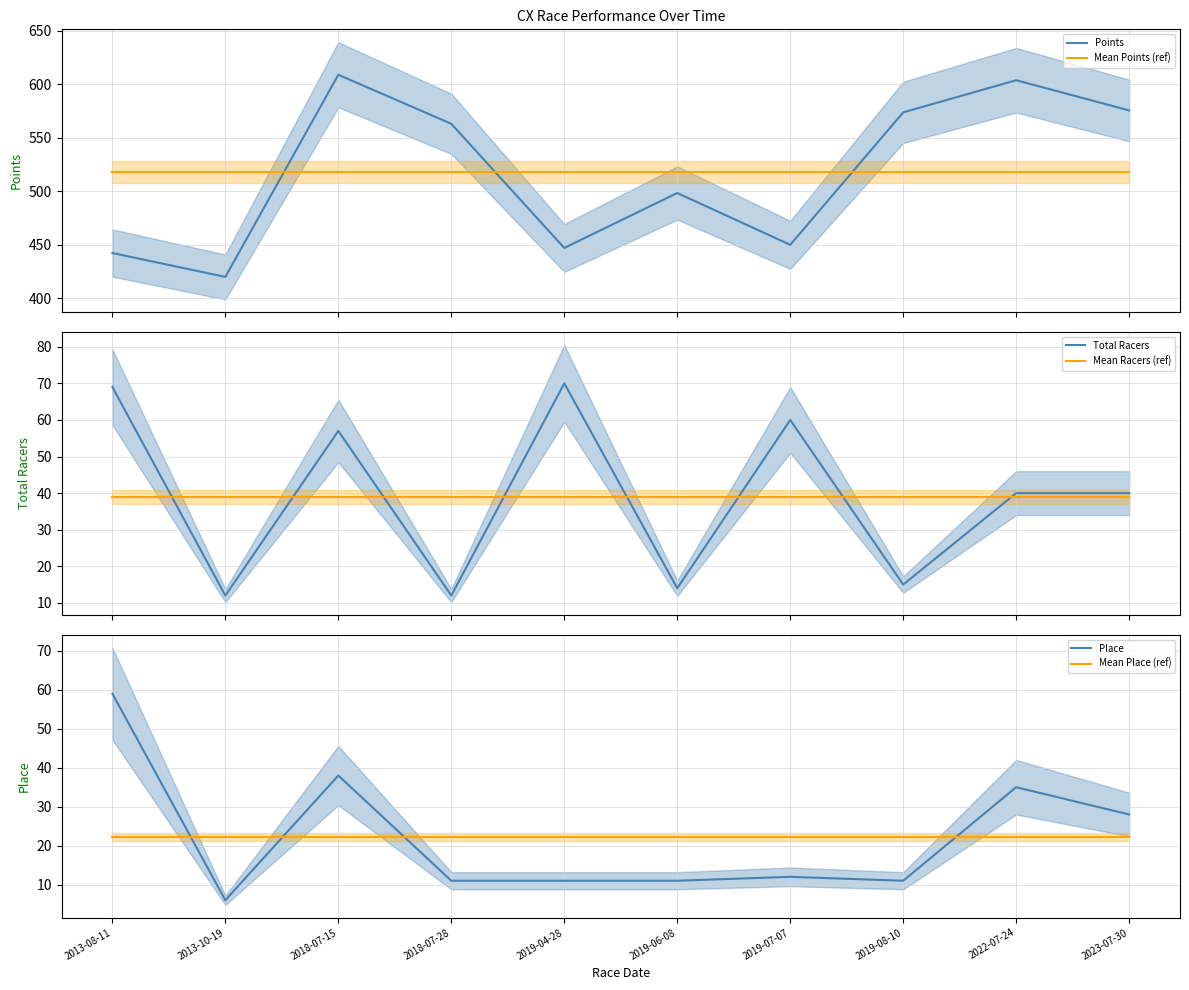

Does the chart display data point markers on the line(s)?

No